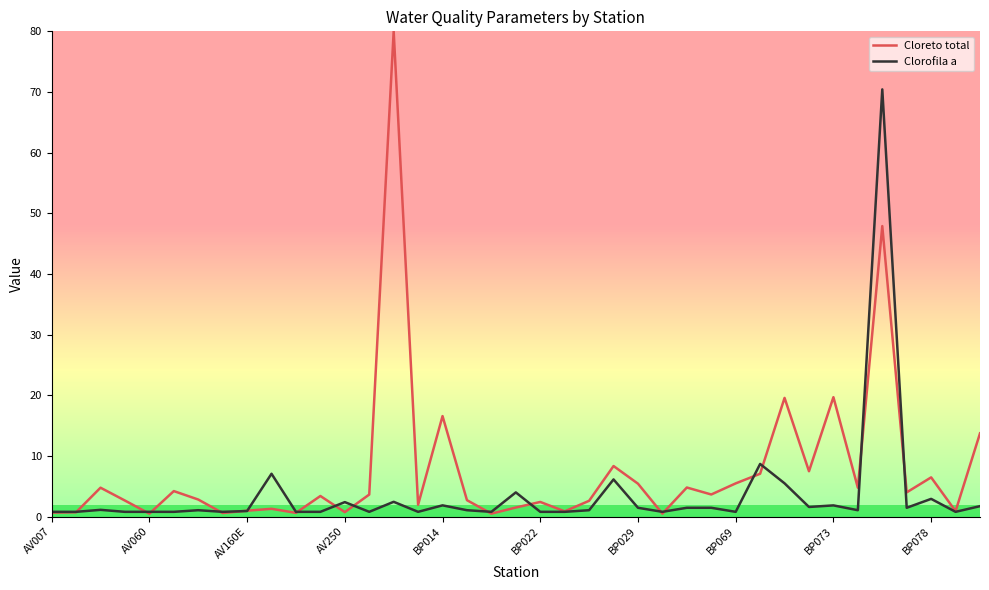

List the series in order of their peak value, highest first.

Cloreto total, Clorofila a